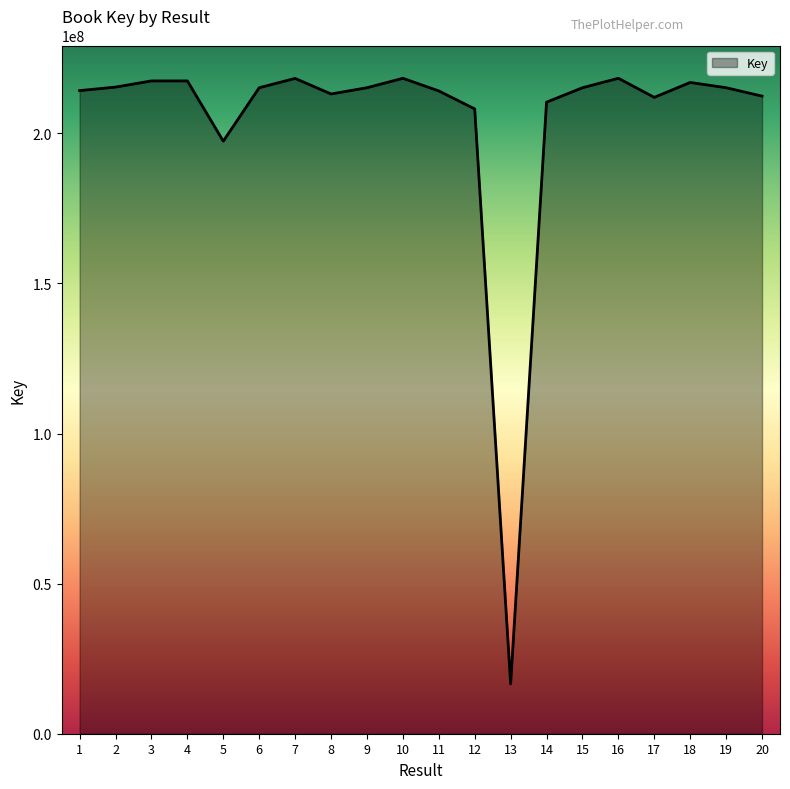

What is the maximum value shown in the chart?

218335874